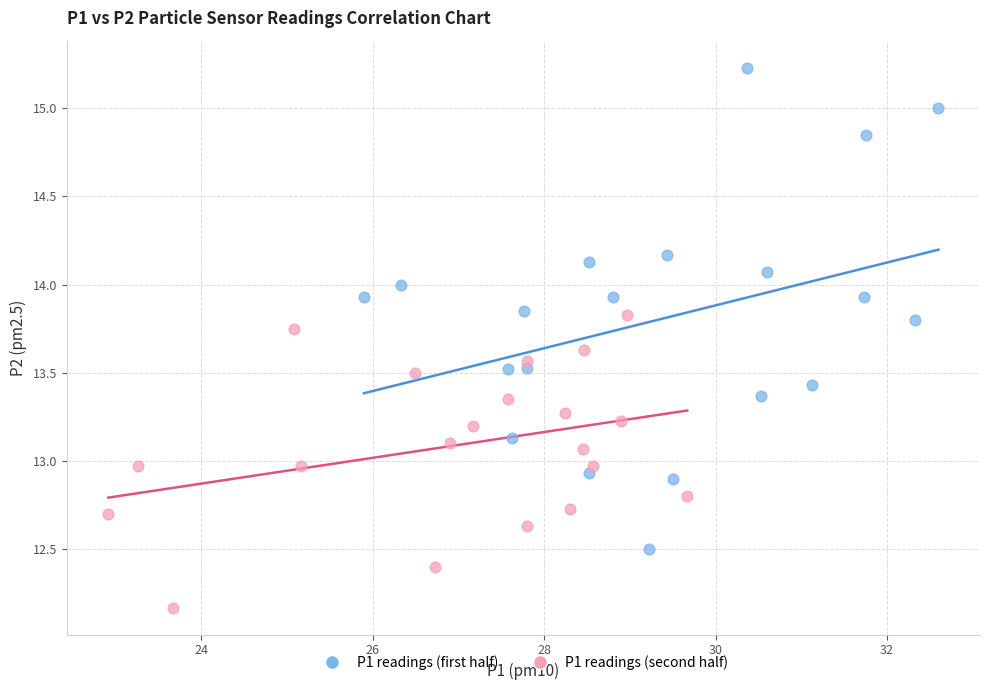

Which series reaches the maximum Y coordinate?

P1 readings (first half)